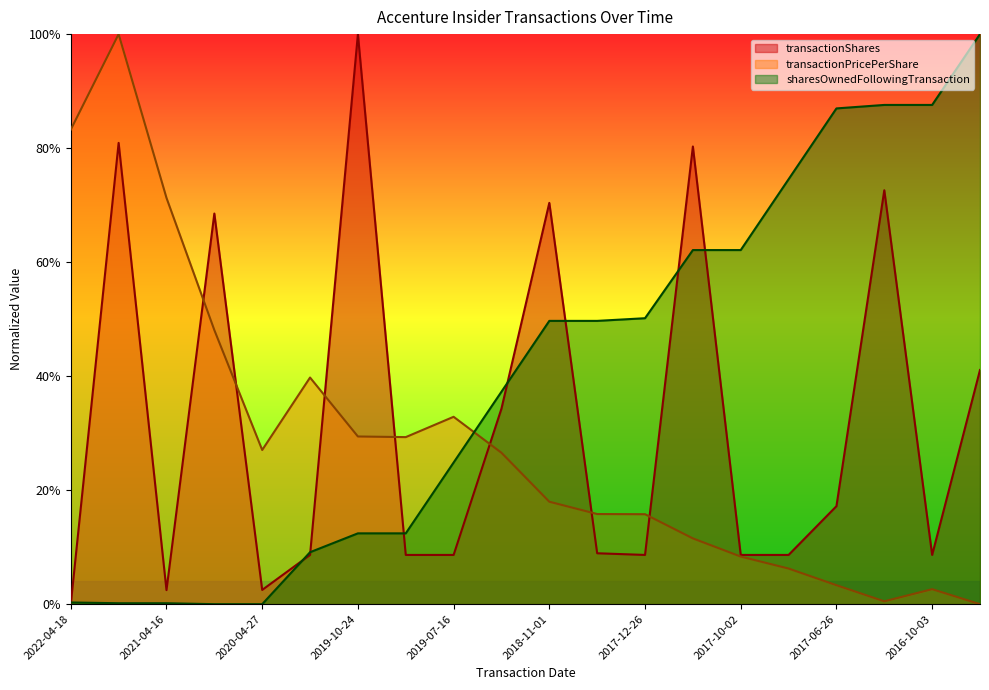

What is the sum of the sharesOwnedFollowingTransaction values at 2020-01-22 and 2020-04-27?

0.1